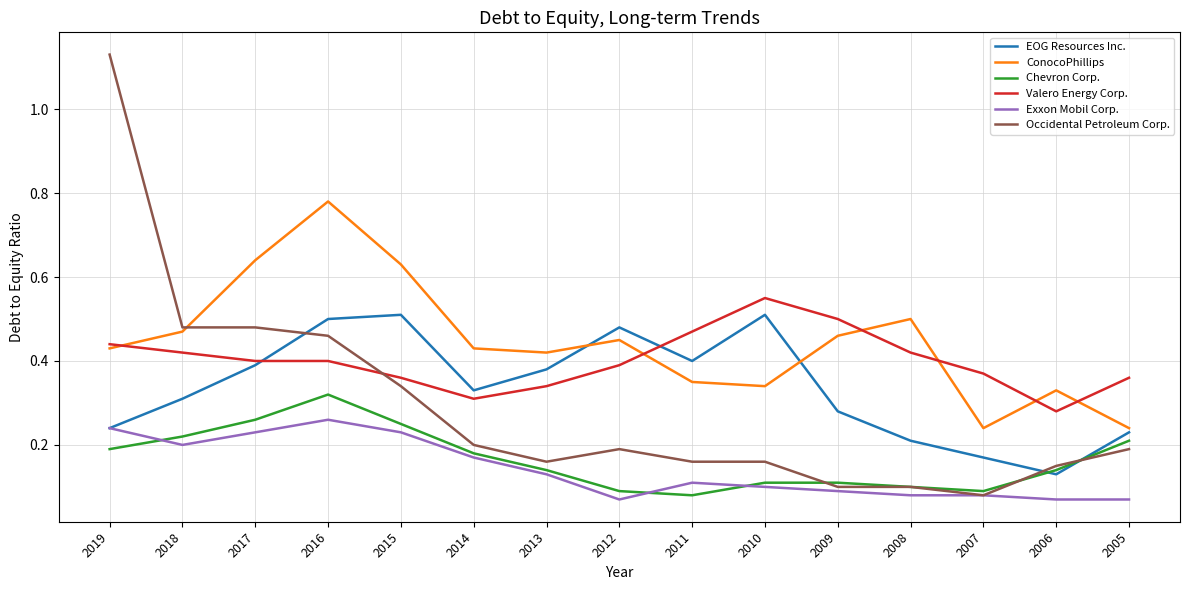

Which series has the largest range (max minus min)?

Occidental Petroleum Corp.